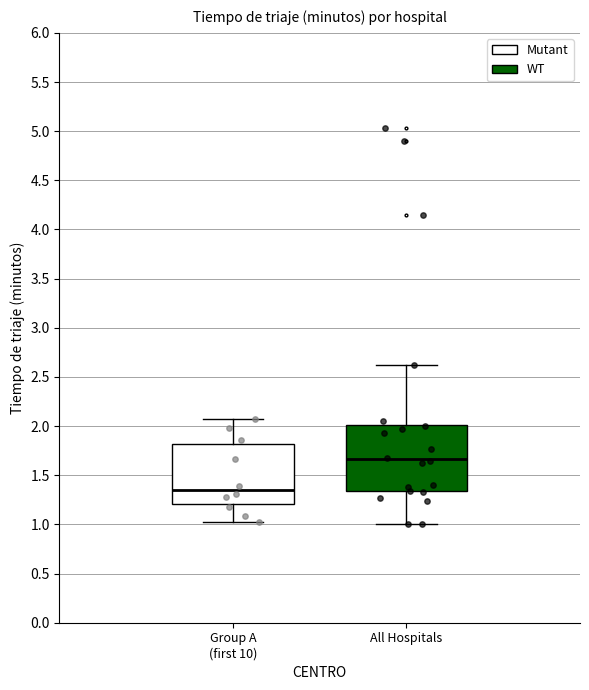

Reading left to right, transcribe this box plot: for each box, give where its median line is, the range the box spans, and where its two whiskers end, as read against the y-axis. The values are not printed on the chart, so give them approximately, as read against the axis.

Group A (first 10): median 1.35, box 1.20 to 1.80, whiskers 1.00 to 2.05
All Hospitals: median 1.65, box 1.35 to 2.00, whiskers 1.00 to 2.60